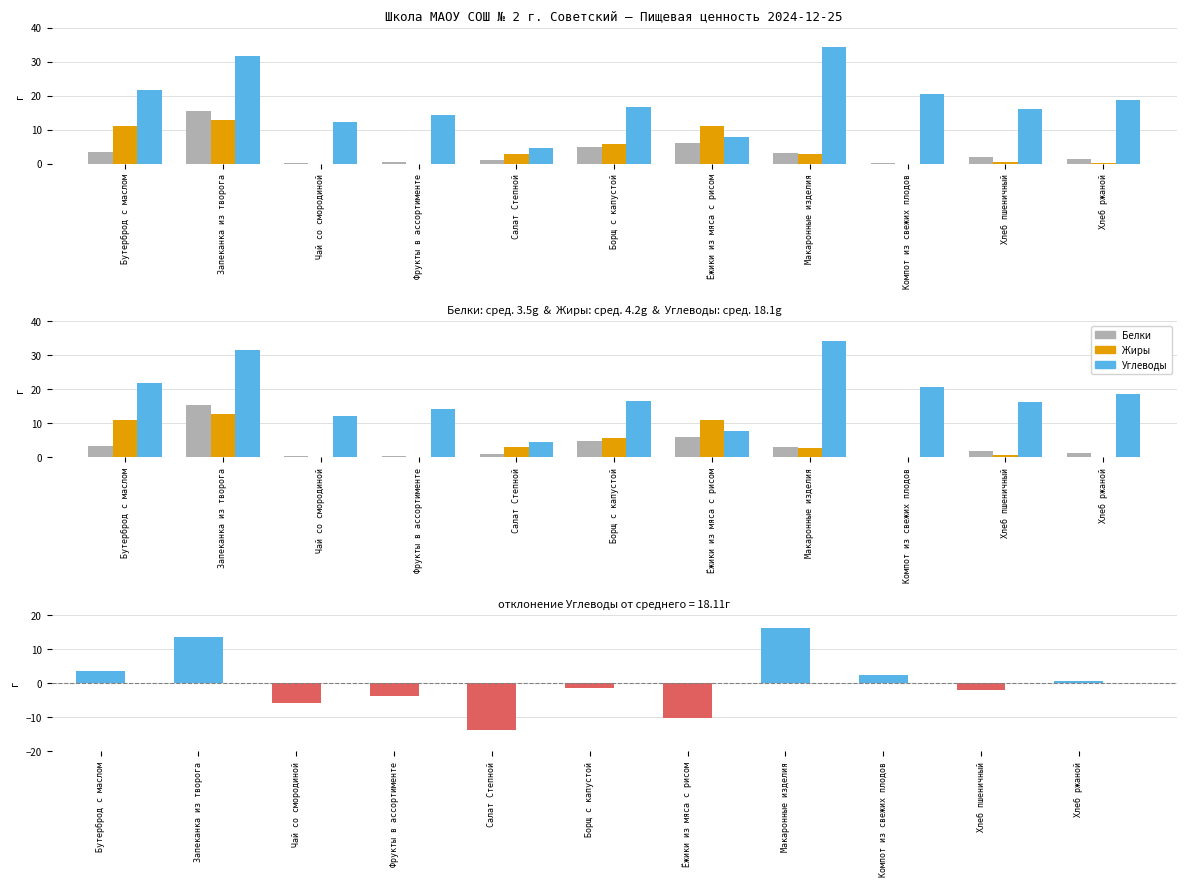

Rank the series by their maximum value, from highest to lowest.

Углеводы, Углеводы (отклонение), Белки, Жиры